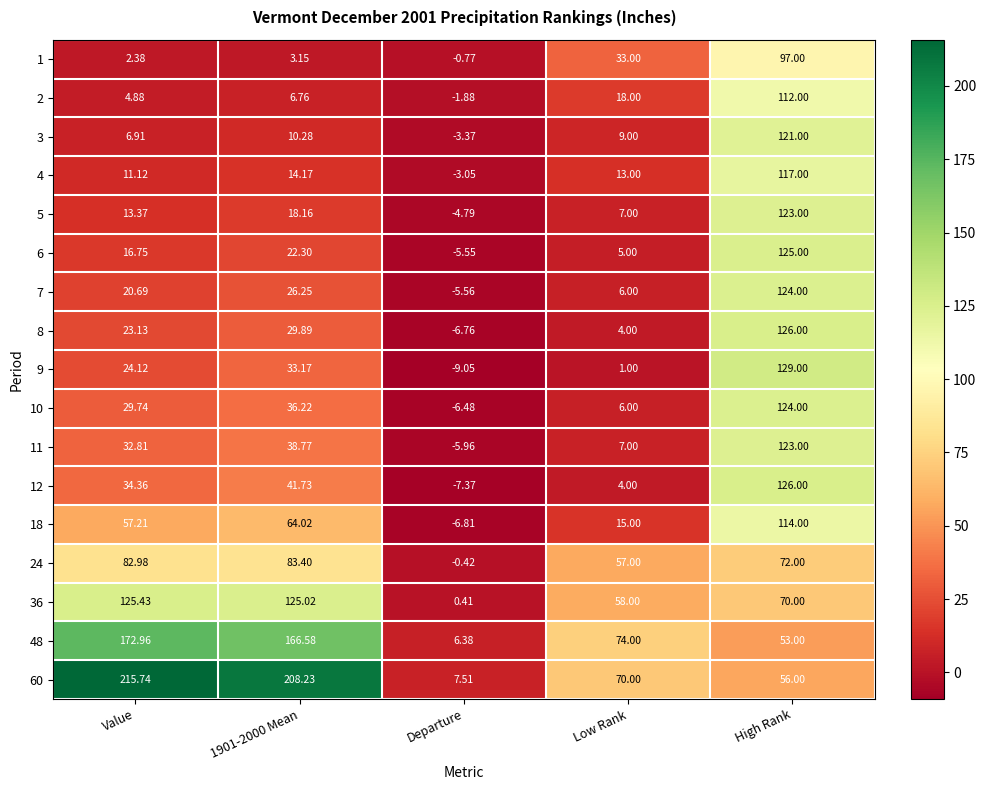

How many distinct data groups are displayed?

17